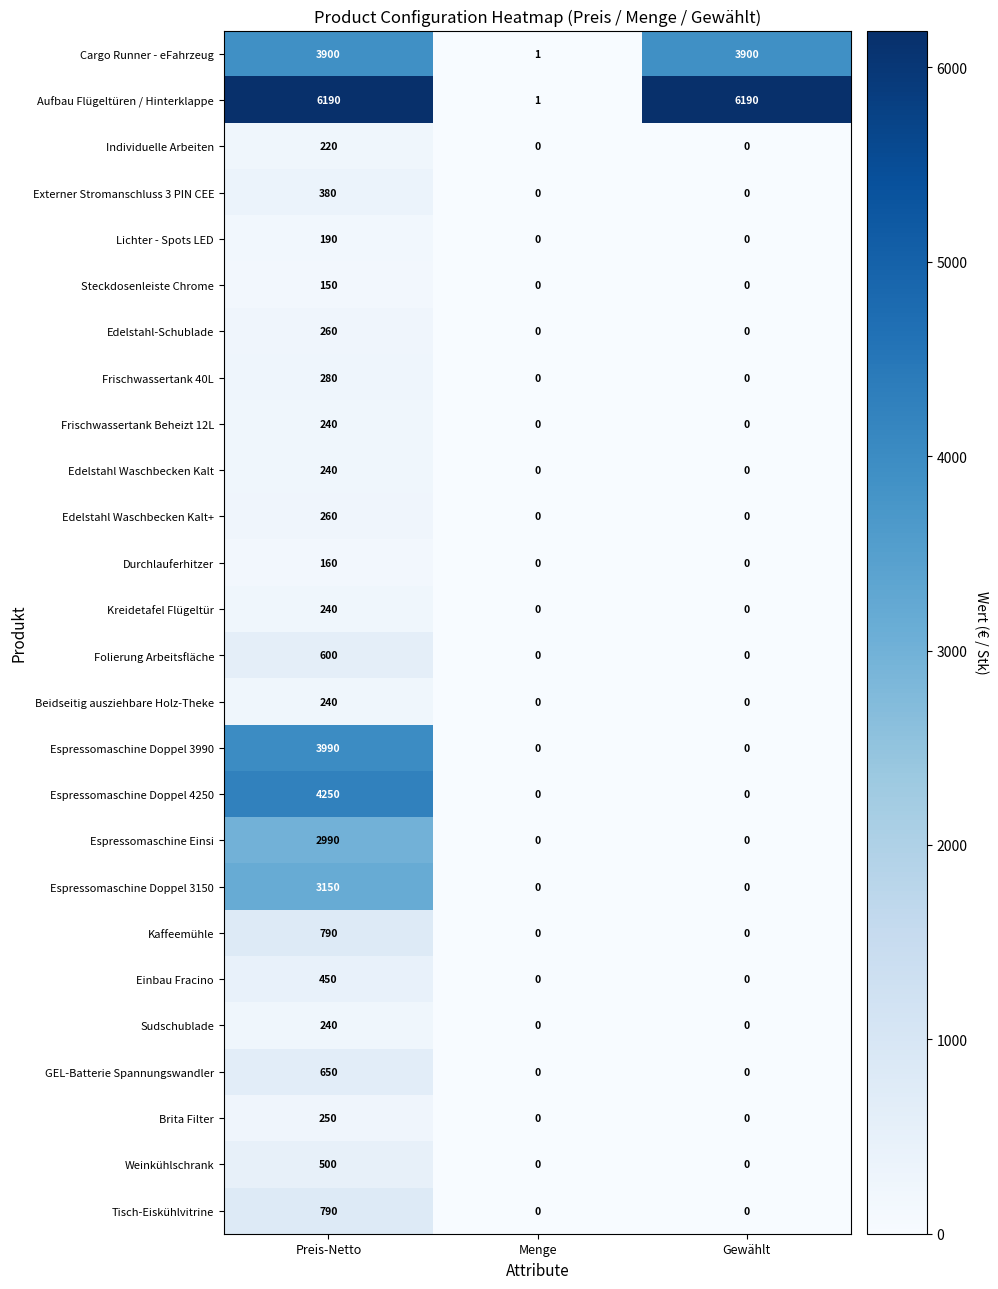

What is the maximum value shown in the chart?

6190